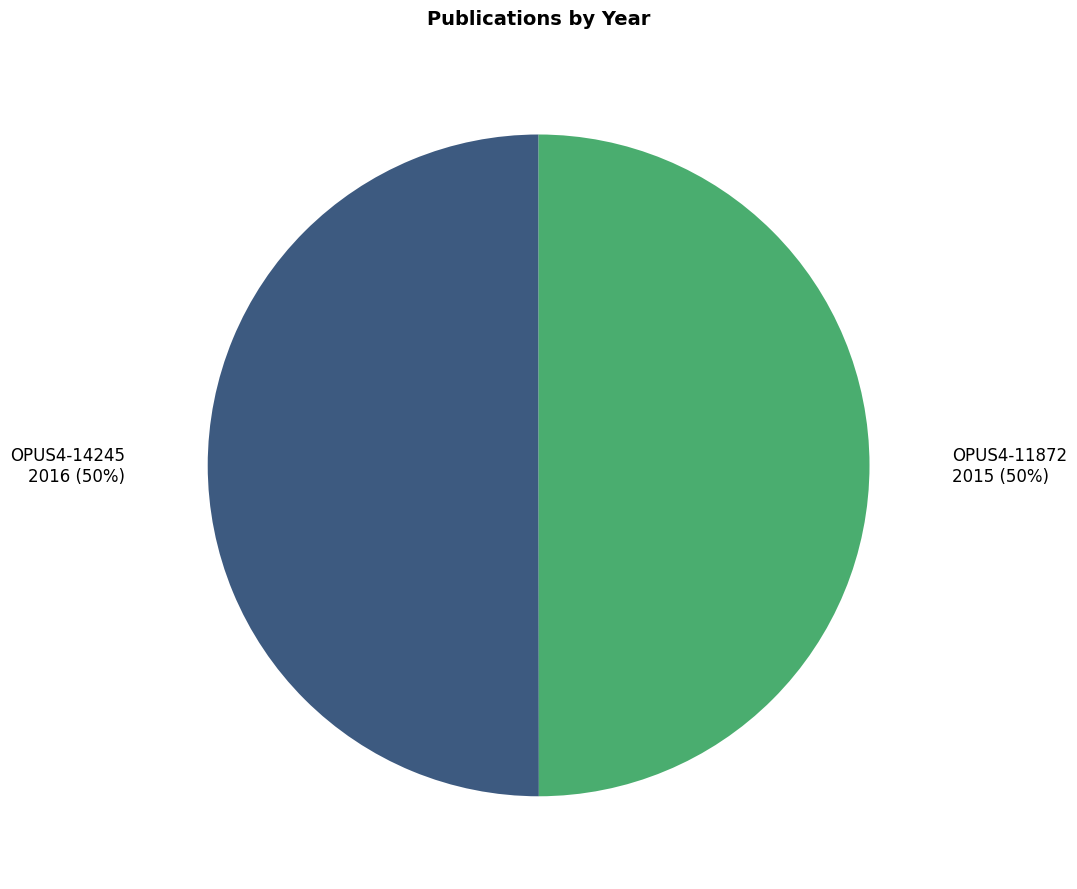

To the nearest percent, what is the combined percentage of OPUS4-14245 and OPUS4-11872?

100%